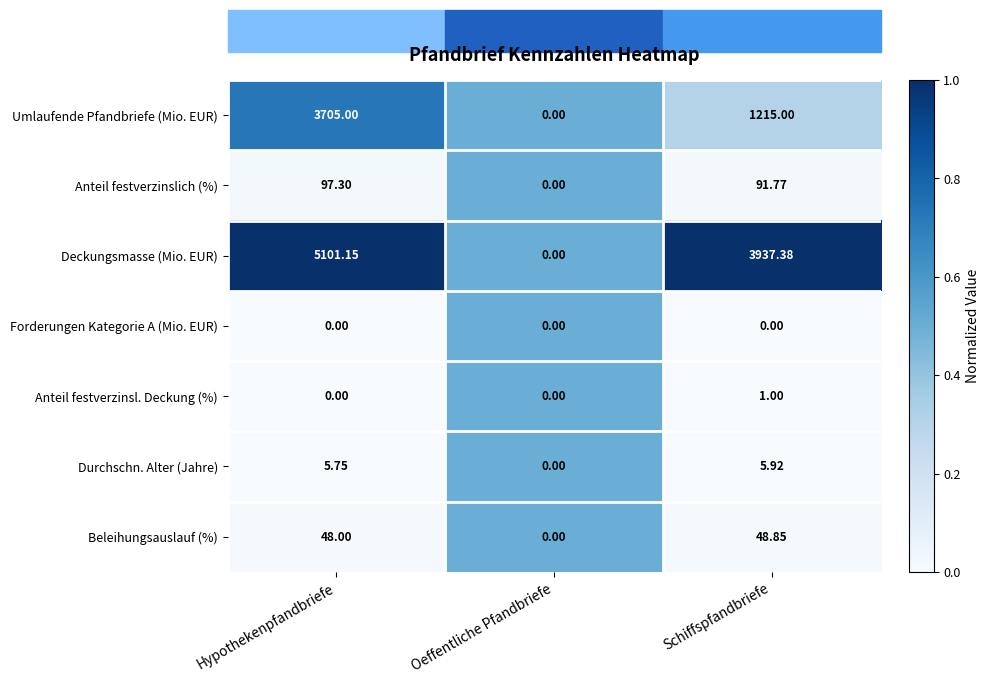

Which label corresponds to the largest value in the chart?

Hypothekenpfandbriefe